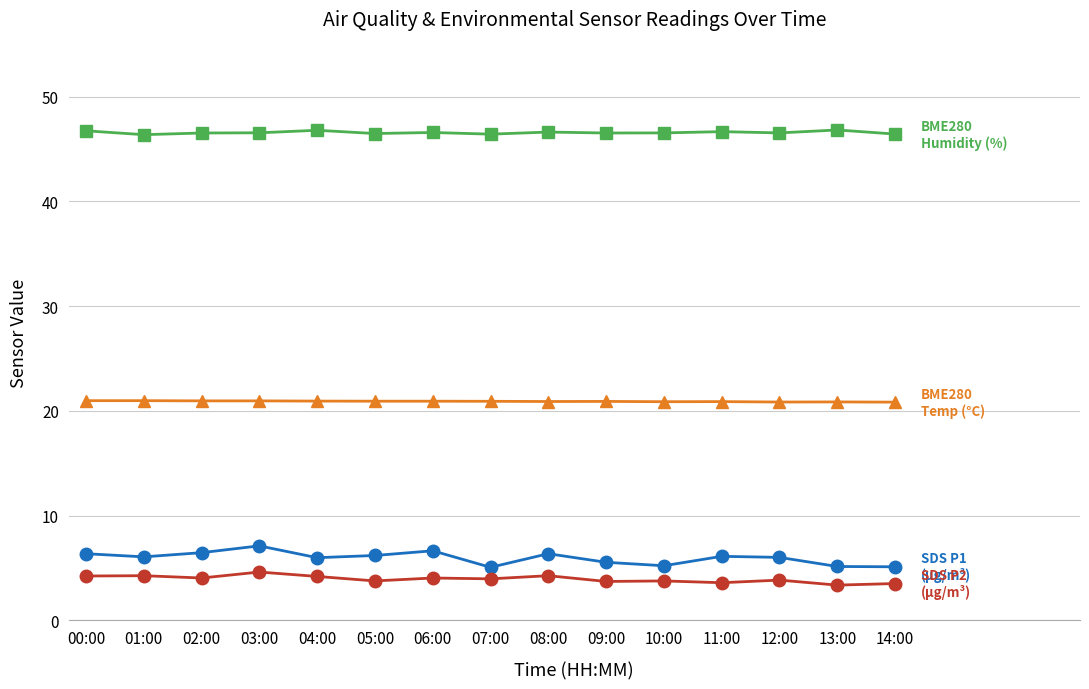

Count the number of data series in this chart.

4